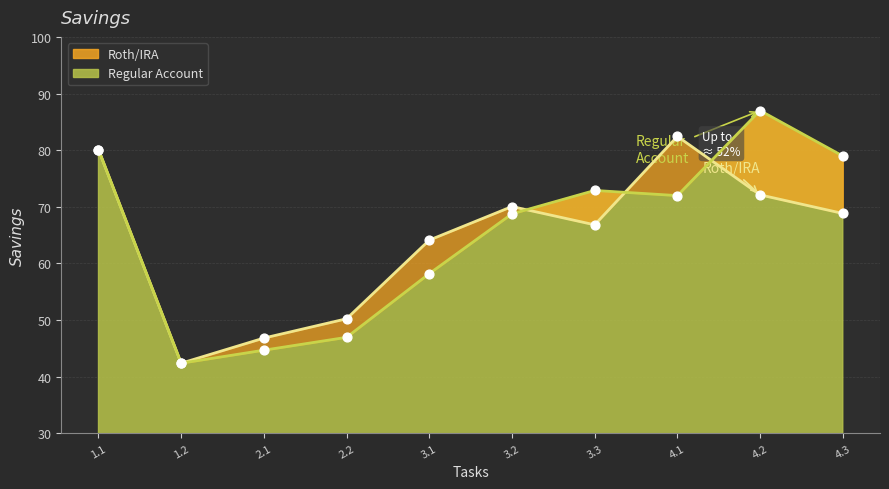

Which series reaches the minimum Y coordinate?

Roth/IRA